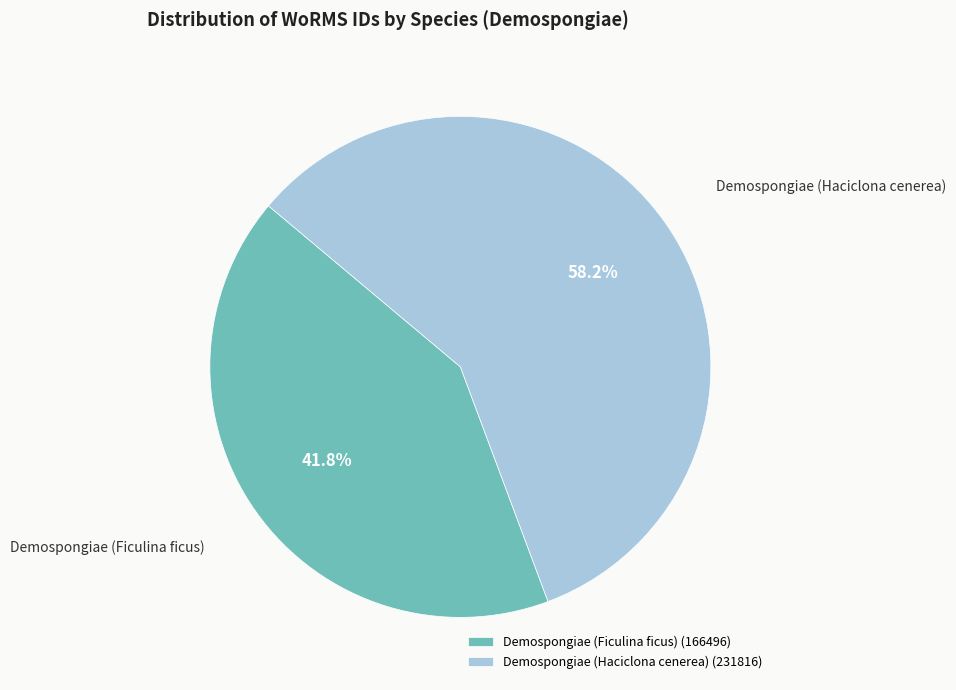

Which category has the smallest portion of the pie?

Demospongiae (Ficulina ficus)